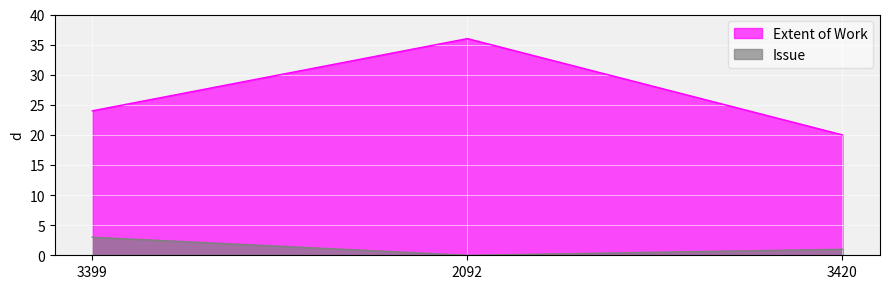

What is the total value across all series at 3420?

21